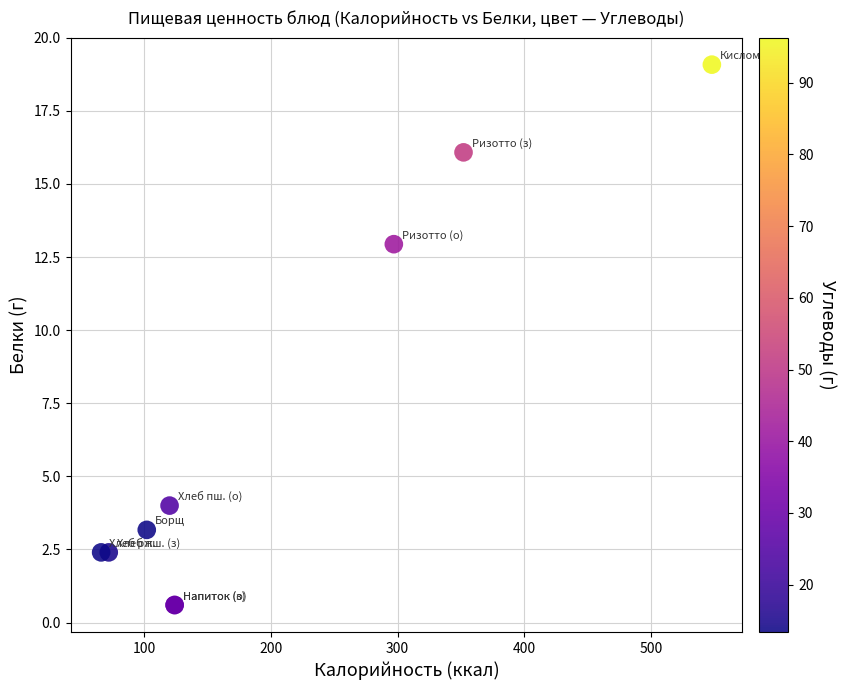

What Y value in the scatter plot is closest to 9?

12.9